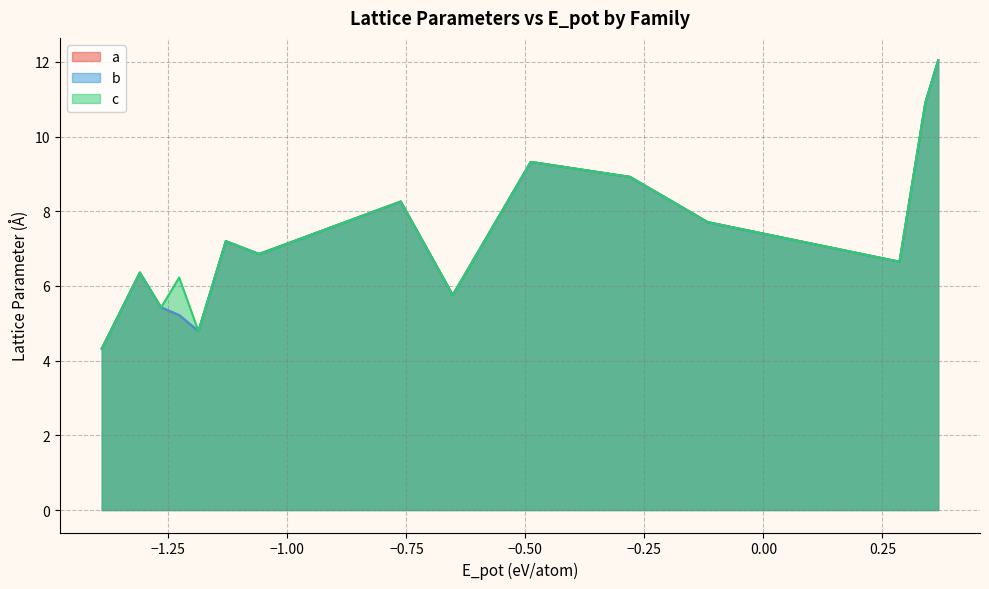

Count the number of categories in the chart.

25